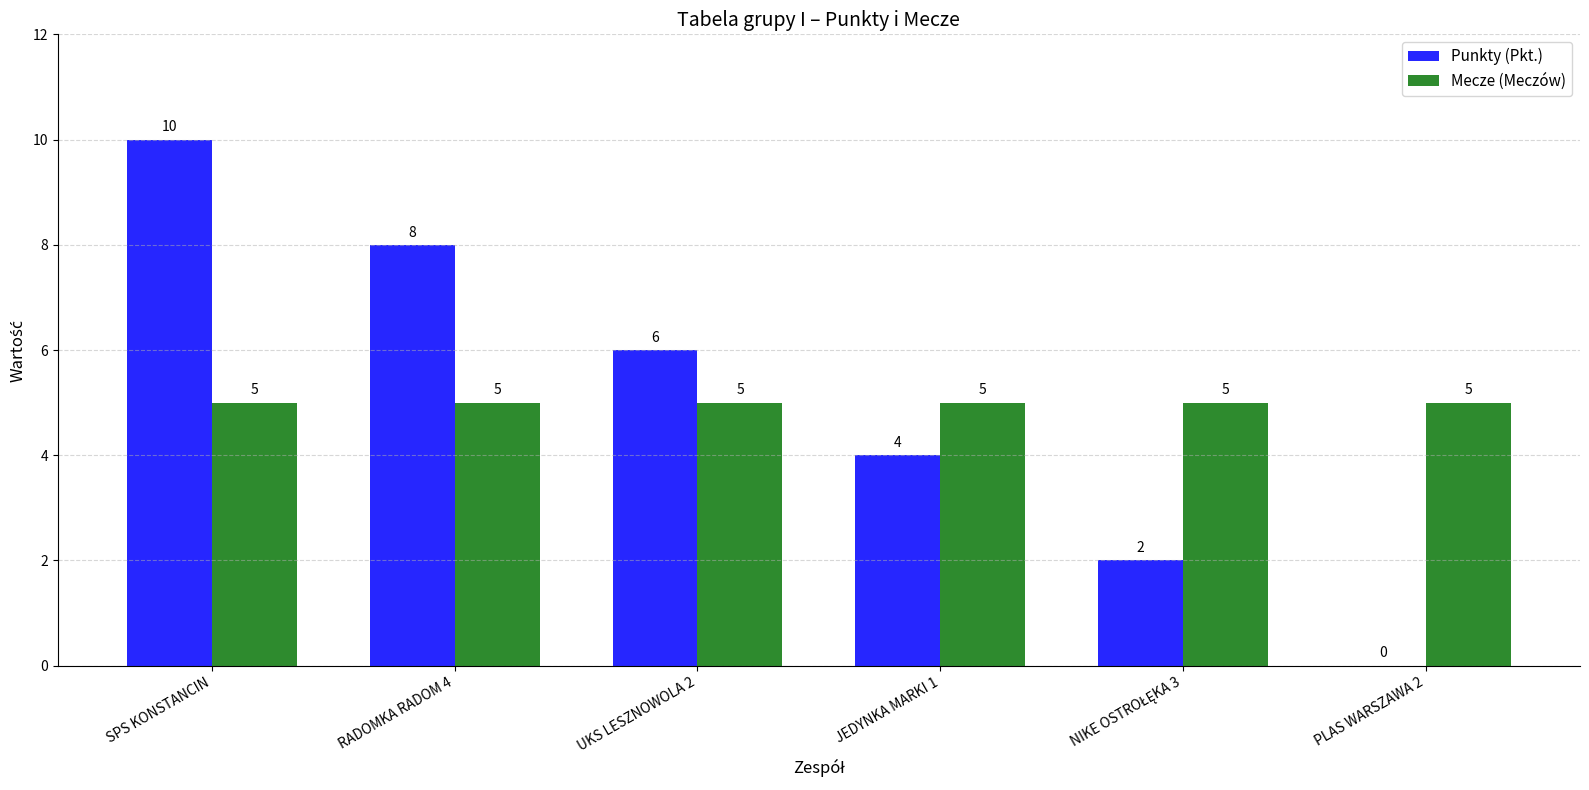

What is the spread (max minus min) of values at PLAS WARSZAWA 2?

5